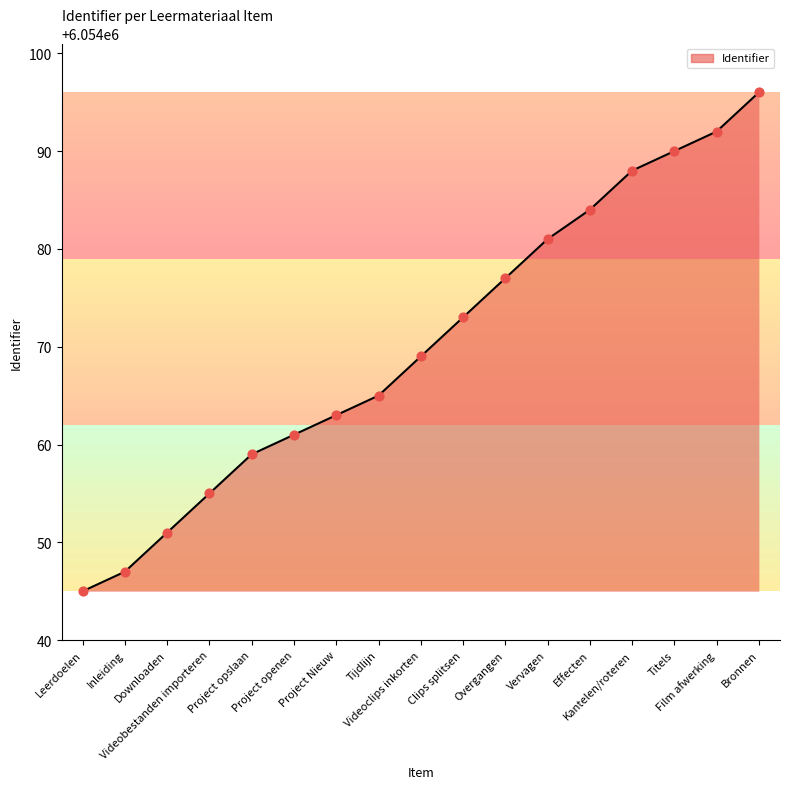

What is the change in value from Kantelen/roteren to Film afwerking?

+4